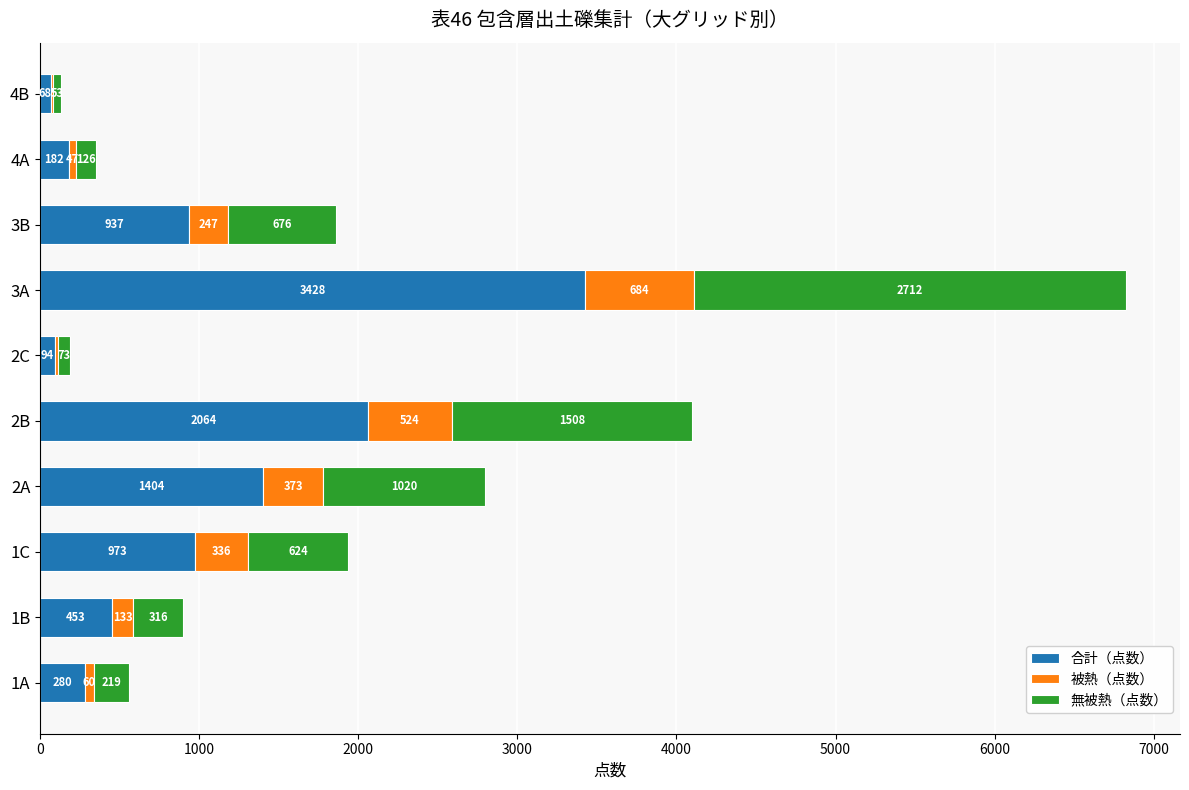

At which label is 合計（点数） closest to 1748?

2B